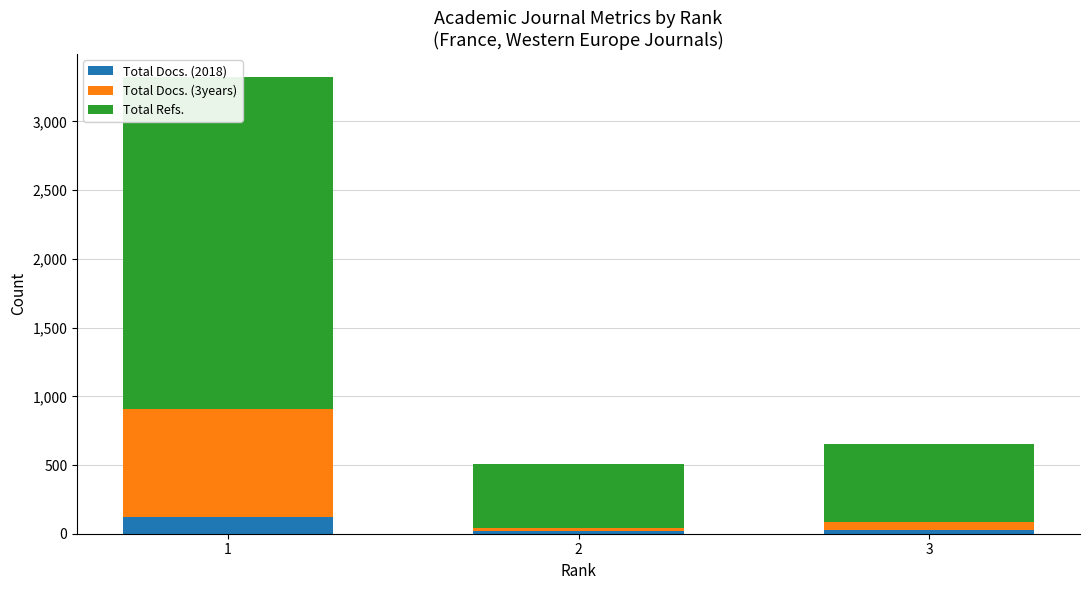

What is the difference between the maximum and minimum values in the Total Refs. series?

1949